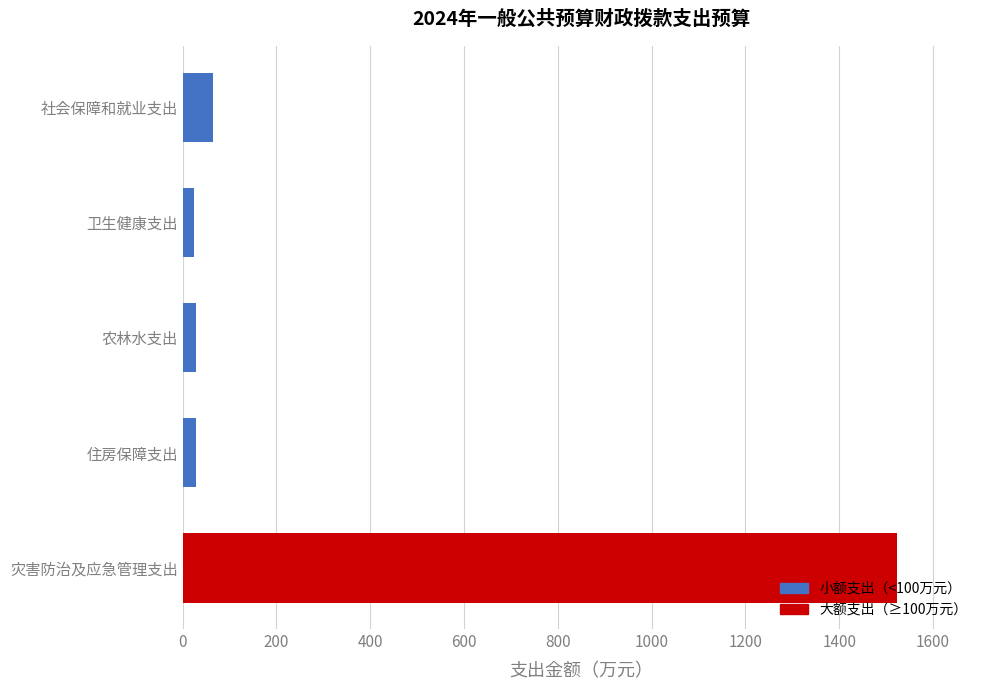

True or false: the data shows 64.3 at 社会保障和就业支出.

True